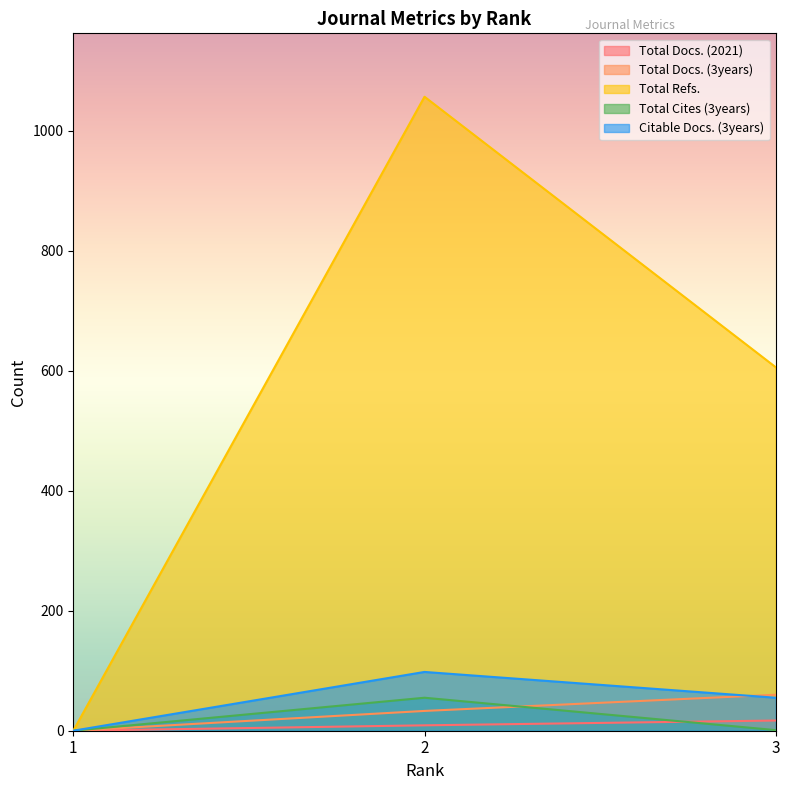

What is the value of the Citable Docs. (3years) point at the 2nd from the left?

98